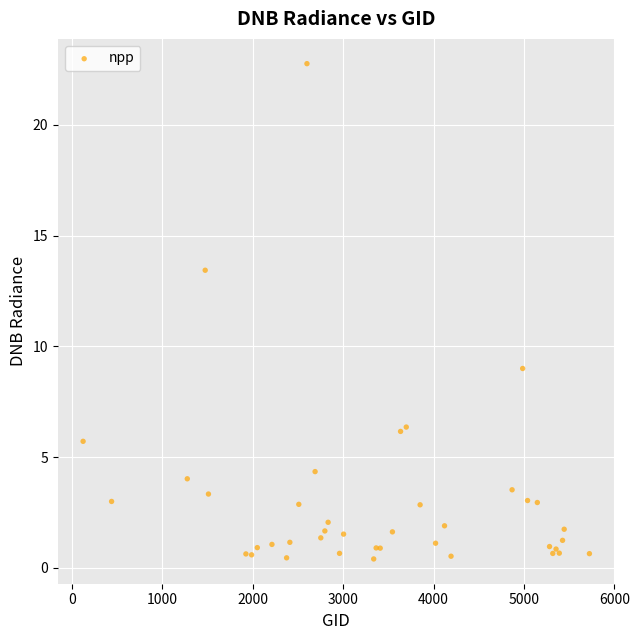

What Y value in the scatter plot is closest to 11?

9.0